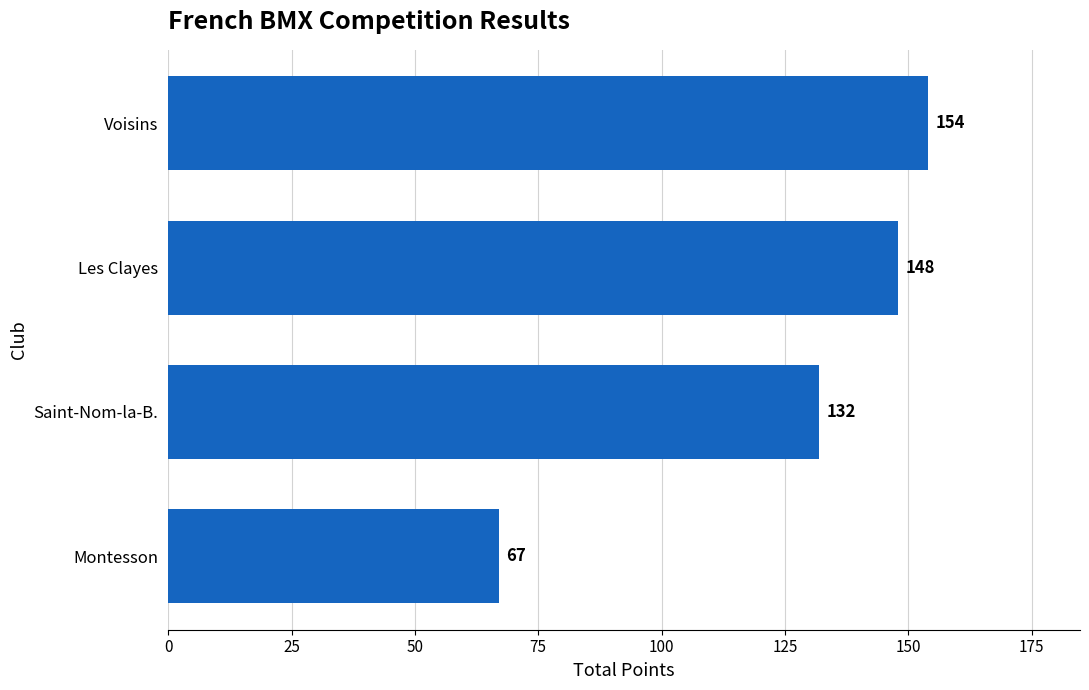

How many bars are there in total?

4